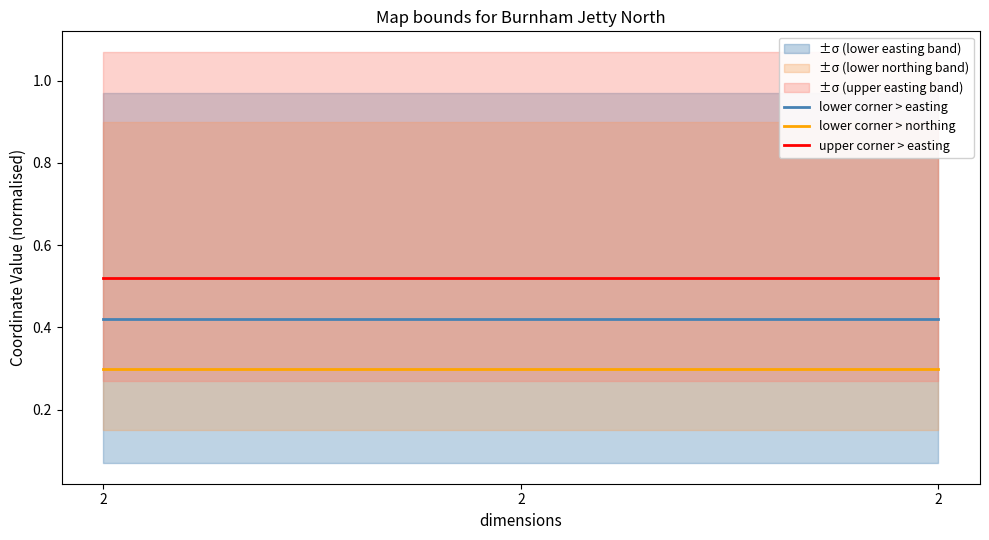

Rank the series by their average value, from highest to lowest.

upper corner > easting, lower corner > easting, lower corner > northing